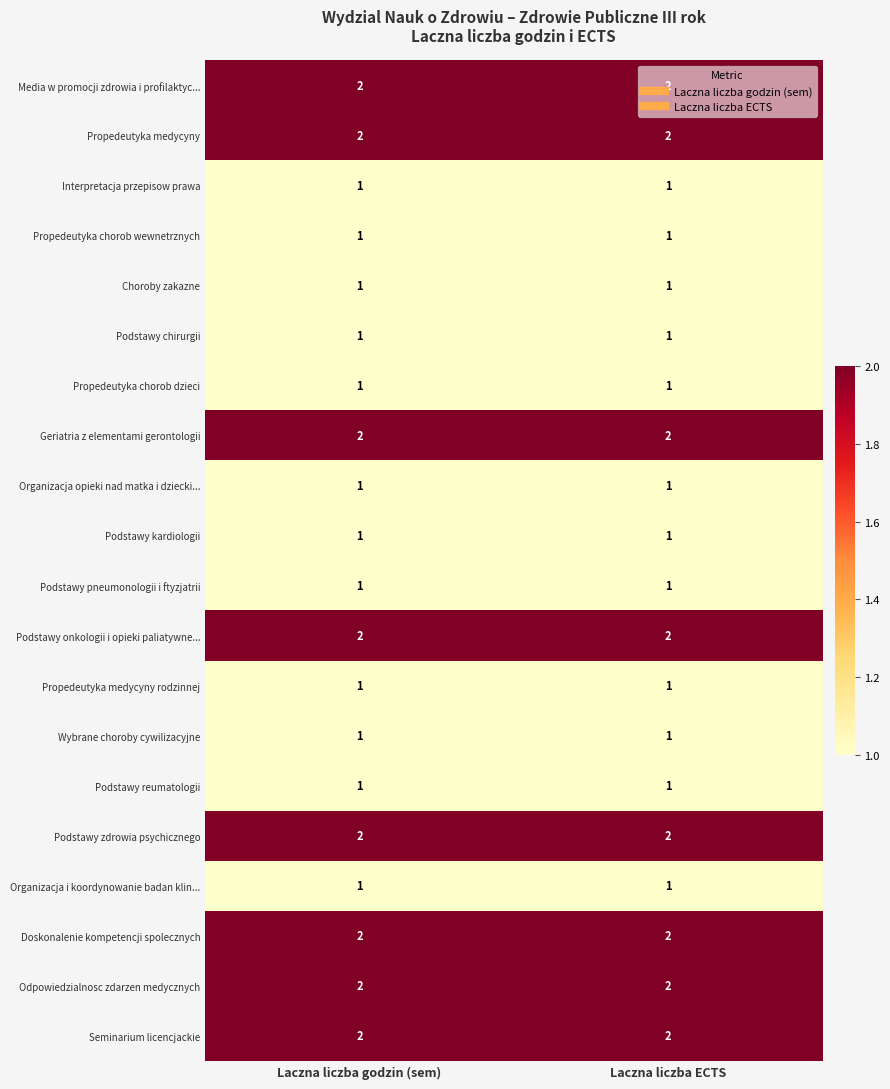

Is the value of Geriatria z elementami gerontologii at Laczna liczba ECTS greater than the value of Interpretacja przepisow prawa at Laczna liczba godzin (sem)?

Yes